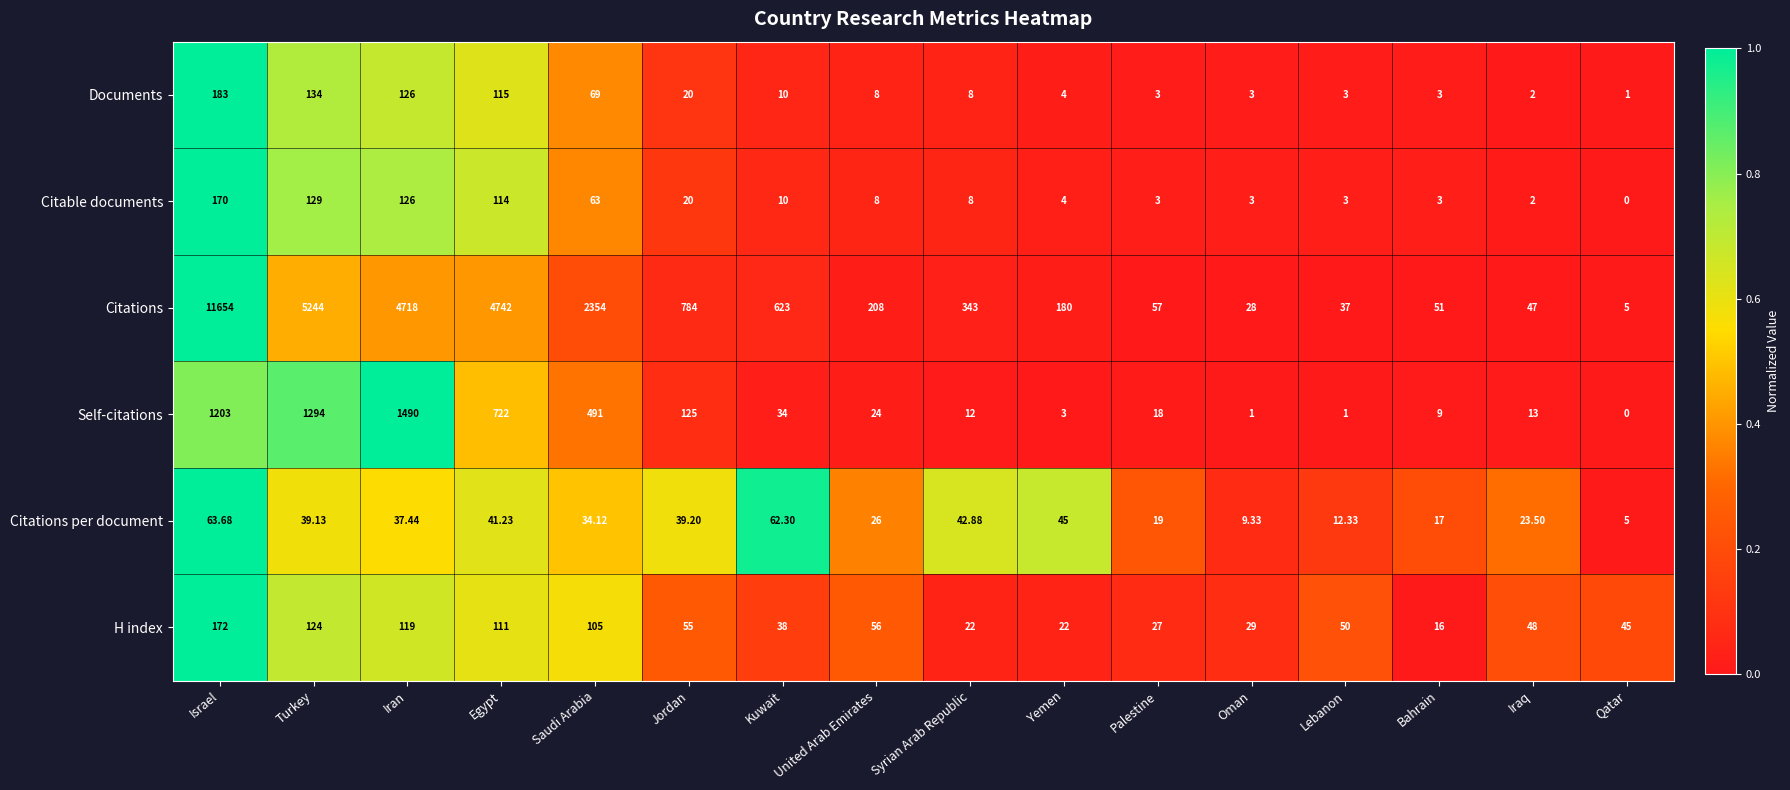

How many series are shown in this chart?

6